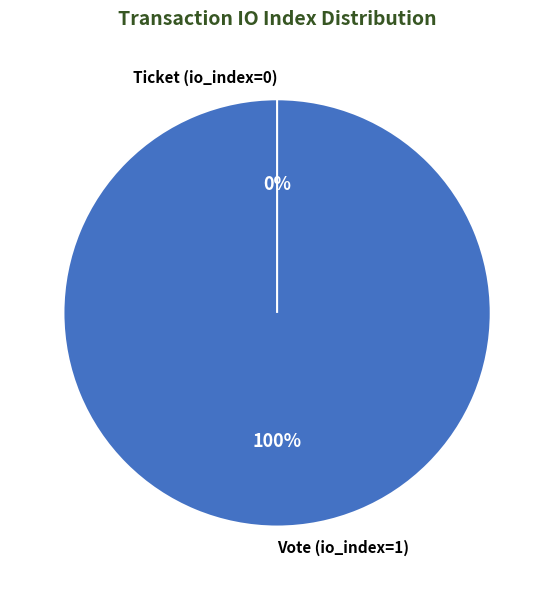

Is it true that Vote (io_index=1) is 100% of the pie?

True